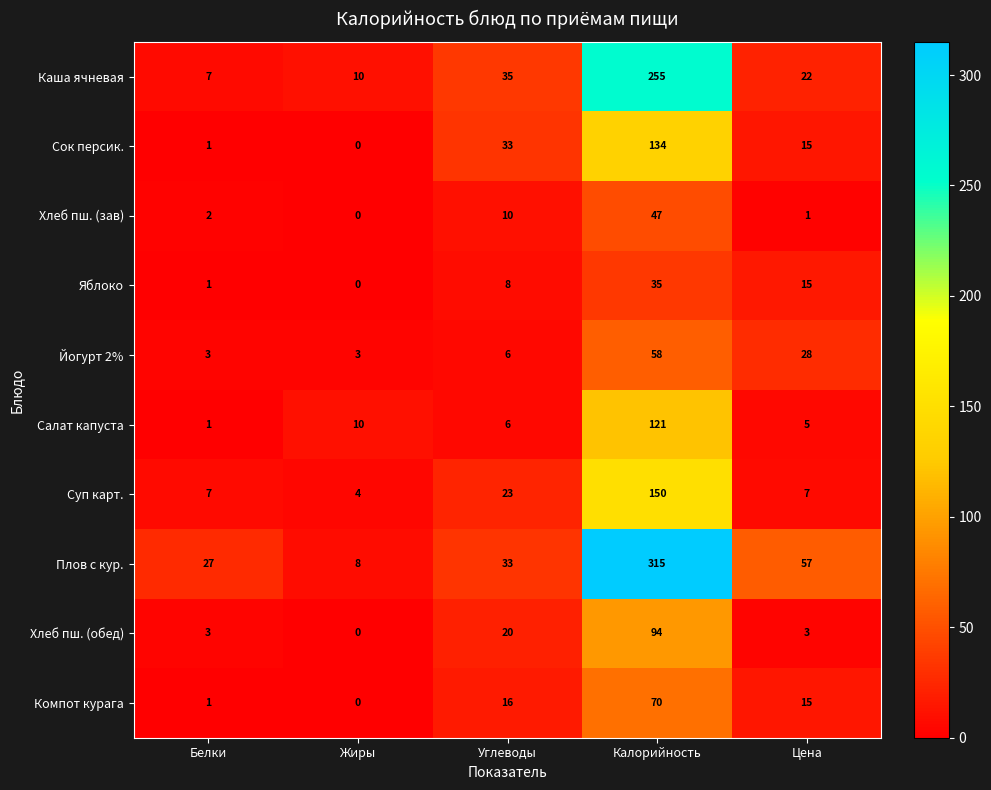

Is it true that Плов с кур. equals 315 at Калорийность?

True